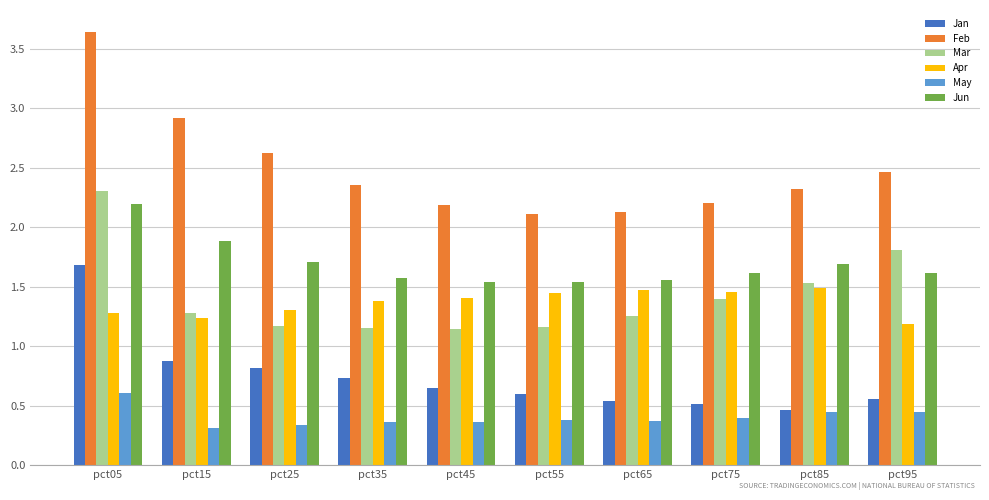

What is the difference between the Jun values at pct95 and pct65?

0.1